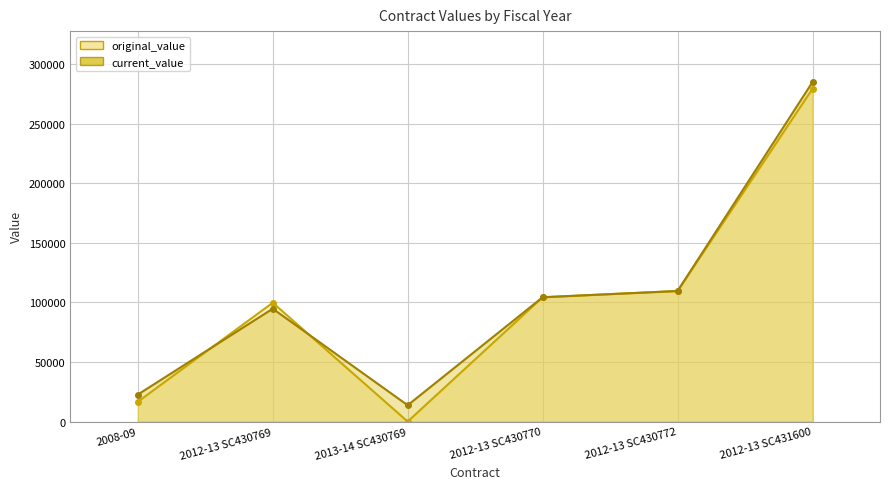

What is the sum of all current_value values?

629548.7